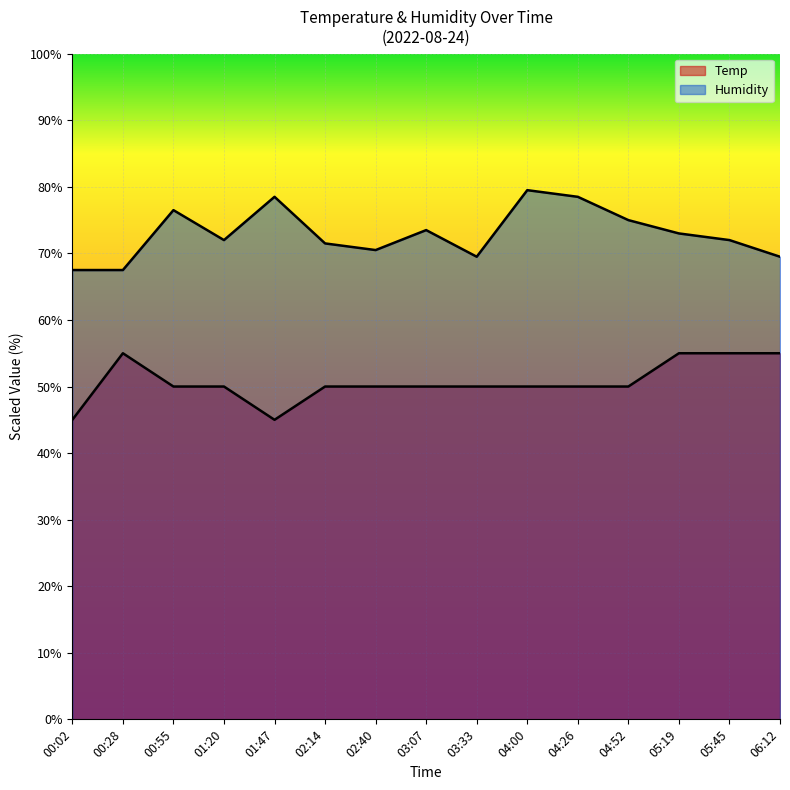

Reading left to right, extract all data points from this chart.

Temp: 45.0	55.0	50.0	50.0	45.0	50.0	50.0	50.0	50.0	50.0	50.0	50.0	55.0	55.0	55.0
Humidity: 67.5	67.5	76.5	72.0	78.5	71.5	70.5	73.5	69.5	79.5	78.5	75.0	73.0	72.0	69.5